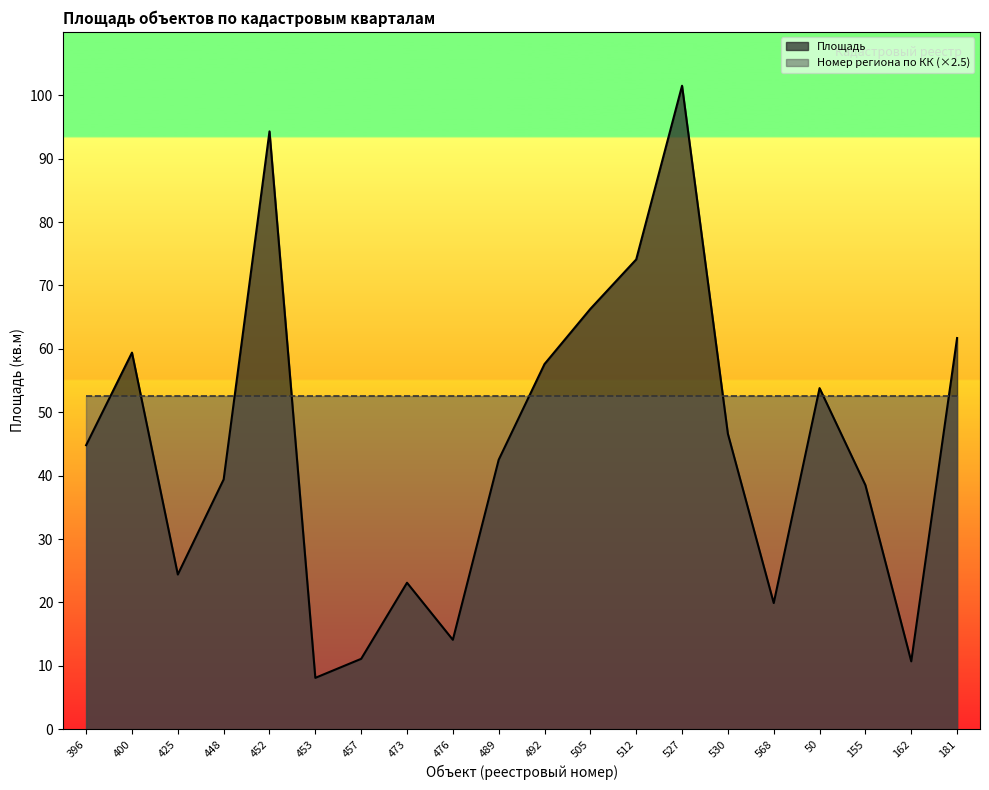

List the labels in order of value, largest first.

527, 452, 512, 505, 181, 400, 492, 50, 530, 396, 489, 448, 155, 425, 473, 568, 476, 457, 162, 453